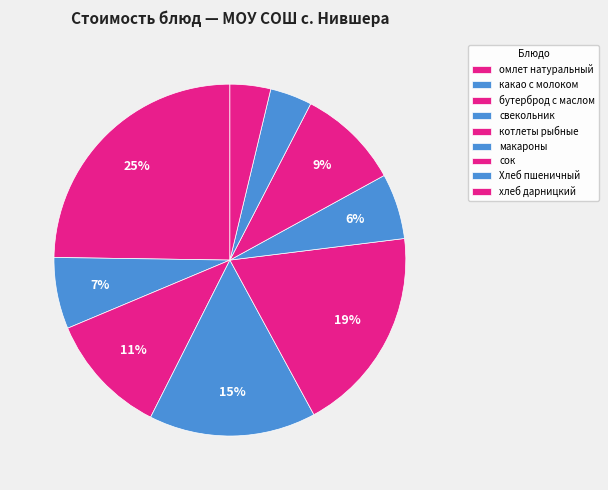

How many slices are in this pie chart?

9